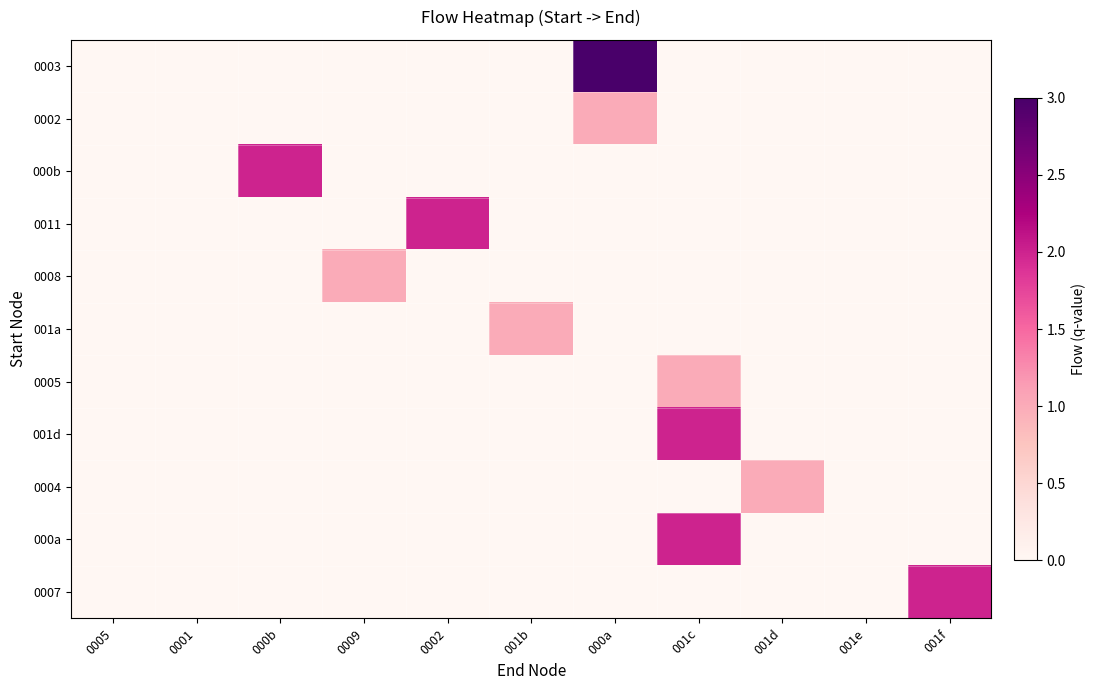

Between 001c and 000a, which is larger?

000a